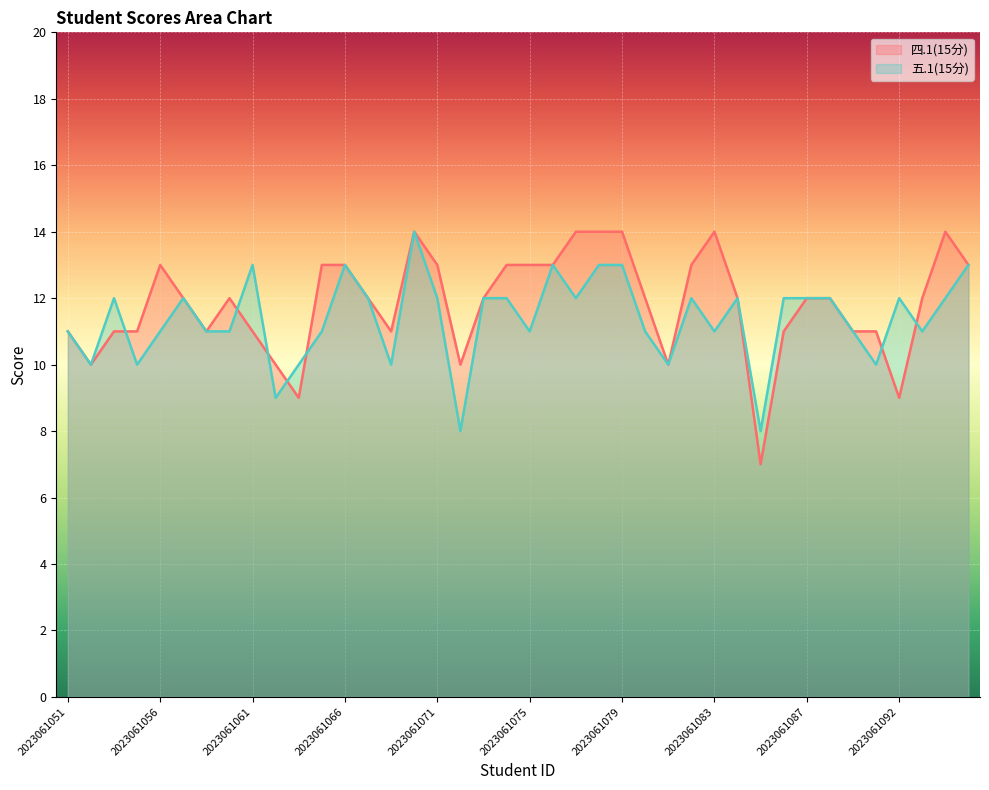

What is the minimum value for 五.1(15分)?

8